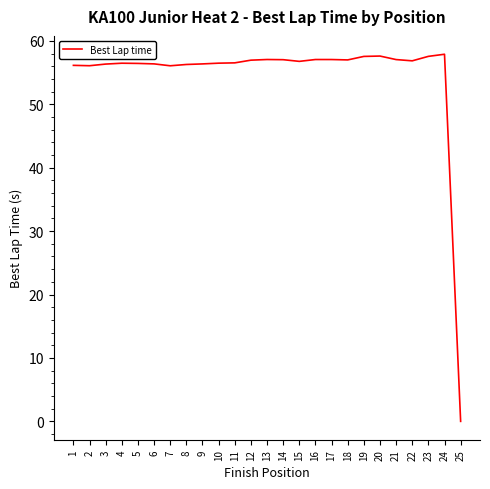

What is the approximate value at 20?

57.6